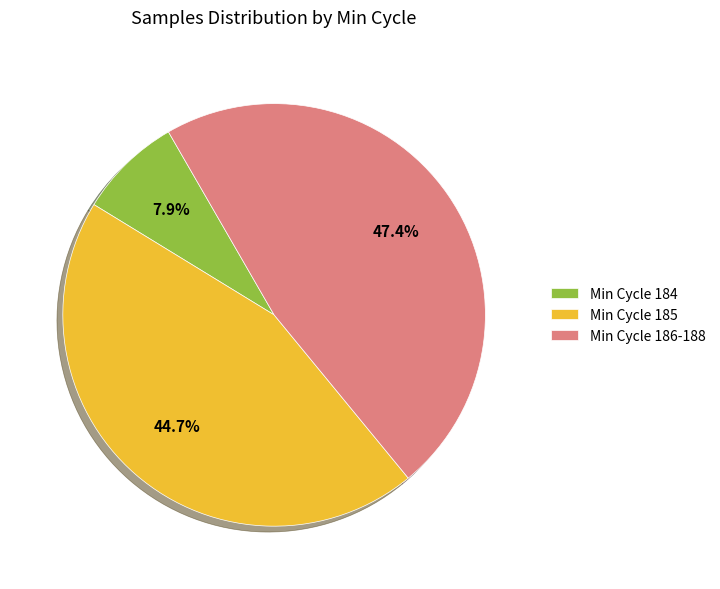

Which category has the smallest portion of the pie?

Min Cycle 184